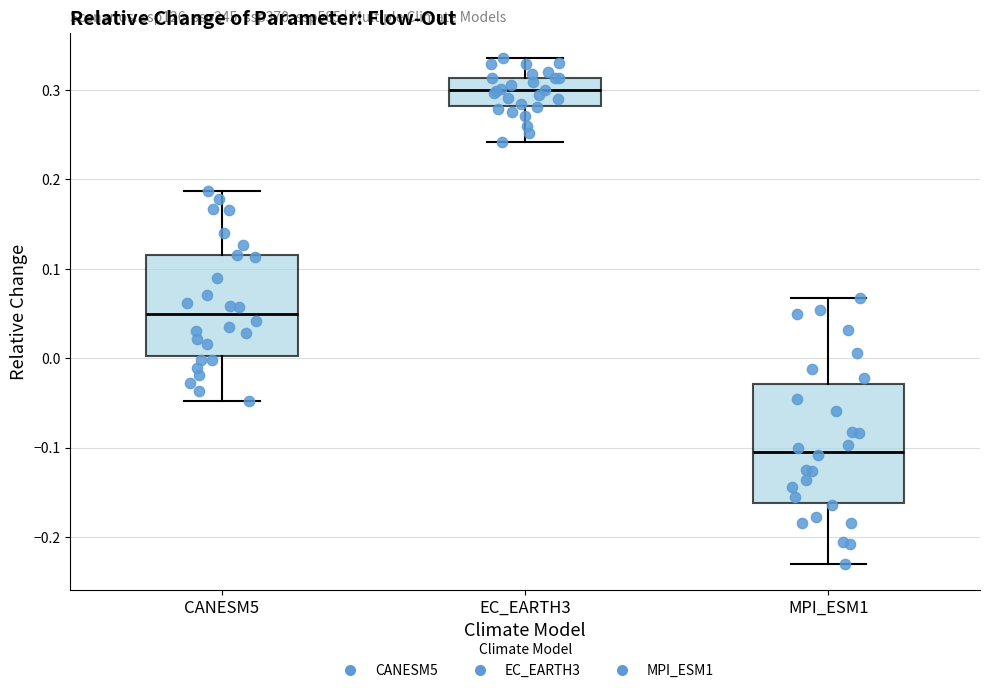

Where is the upper edge of the box for CANESM5 on the y-axis? The values are not printed on the chart, so give them approximately, as read against the axis.

0.12